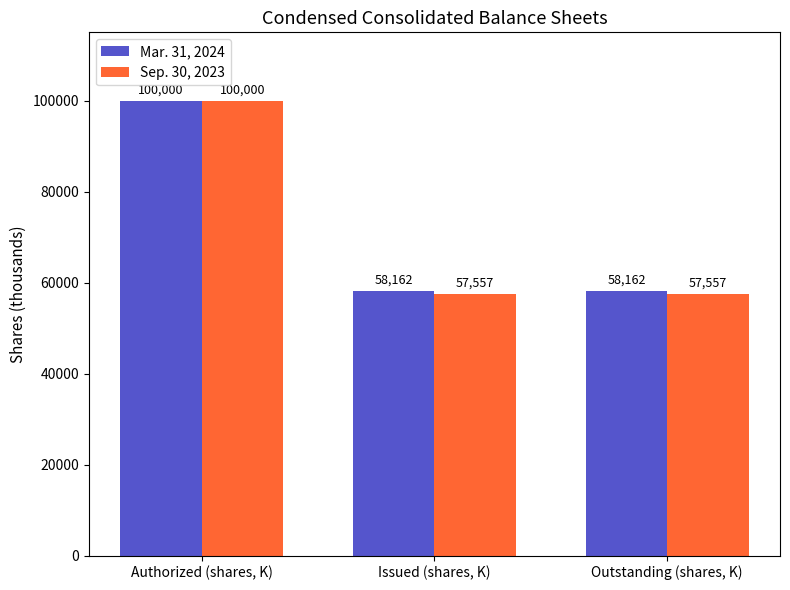

Reading left to right, list all the values displayed in this chart.

Mar. 31, 2024: 100000	58162	58162
Sep. 30, 2023: 100000	57557	57557